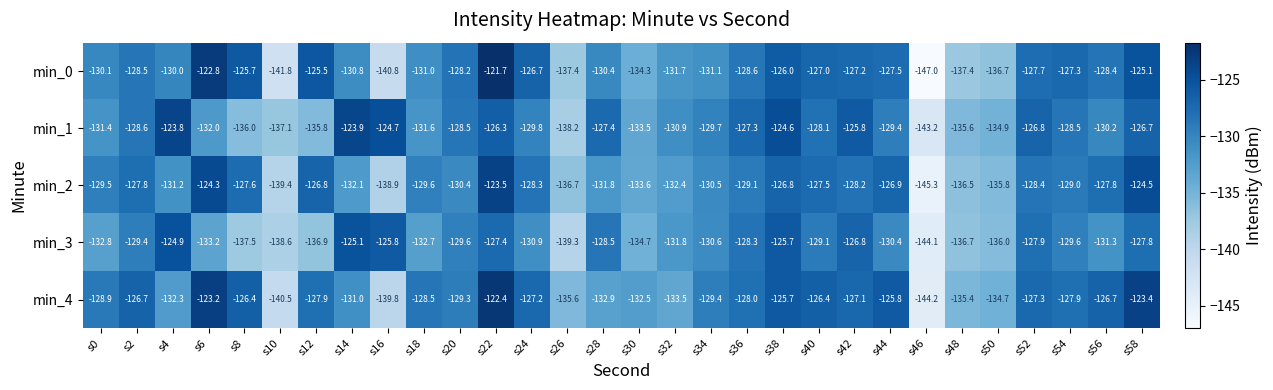

What is the average value of the min_4 series?

-130.0